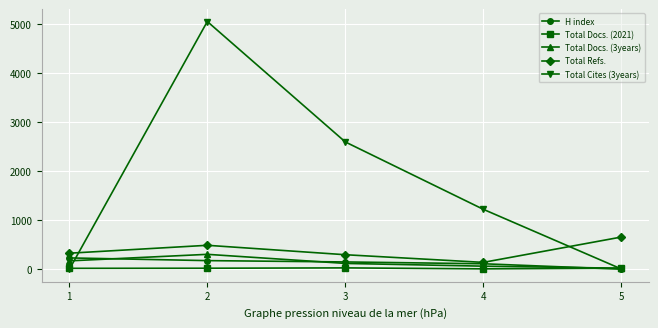

How many distinct data groups are displayed?

5